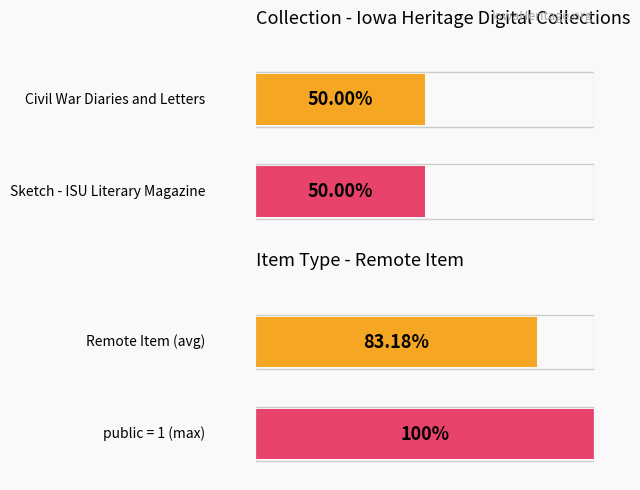

Which series has the largest total across all categories?

public